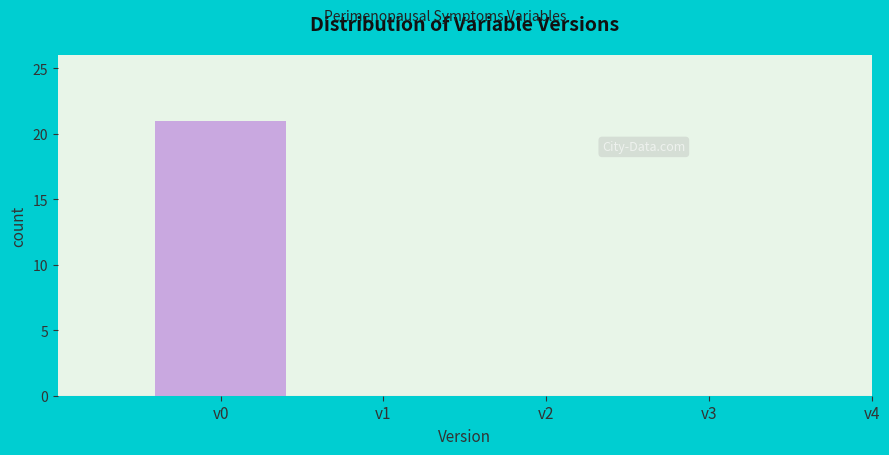

Reading left to right, extract all data points from this chart.

v0=21	v1=0	v2=0	v3=0	v4=0